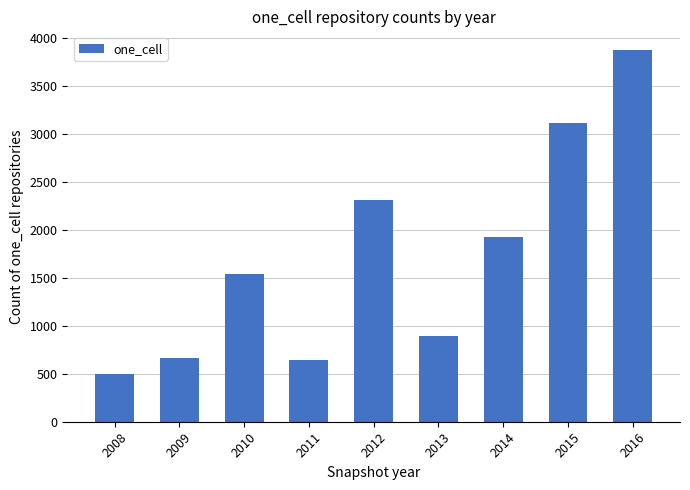

What is the ratio of the value at 2011 to the value at 2009?

1.0